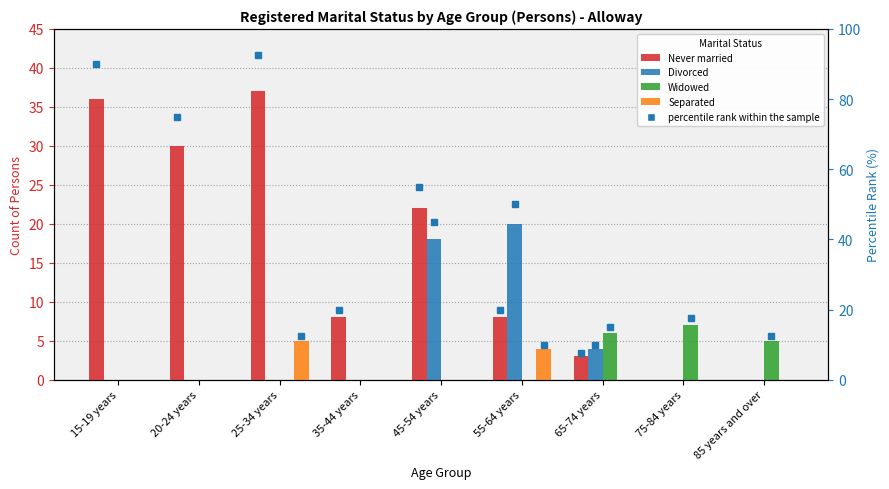

What is the sum of all Separated values?

9